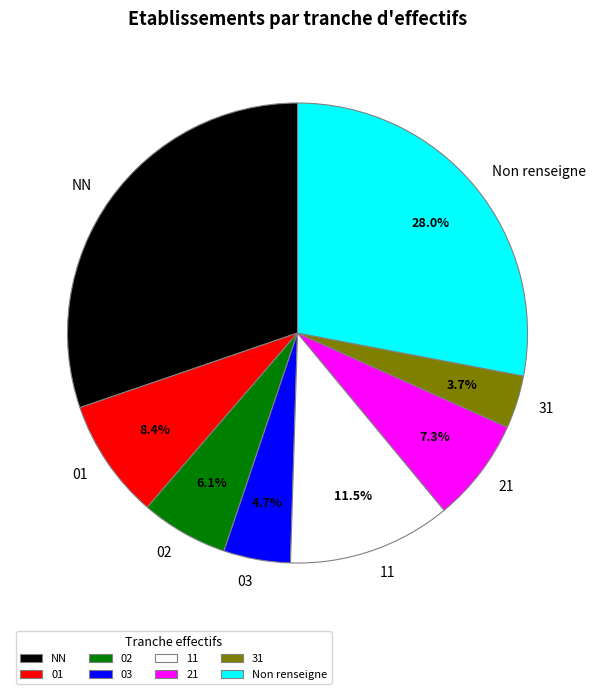

Which slice is the largest?

NN